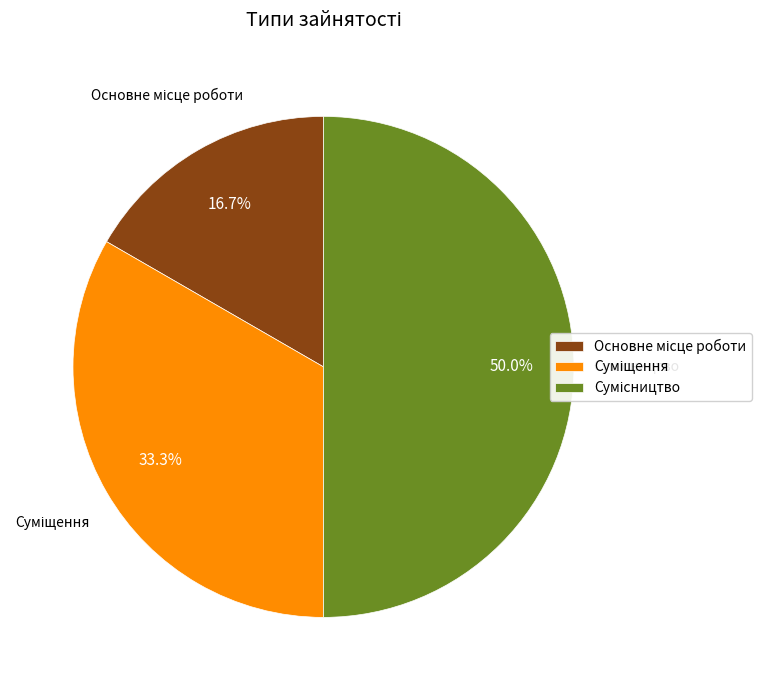

How many slices are in this pie chart?

3